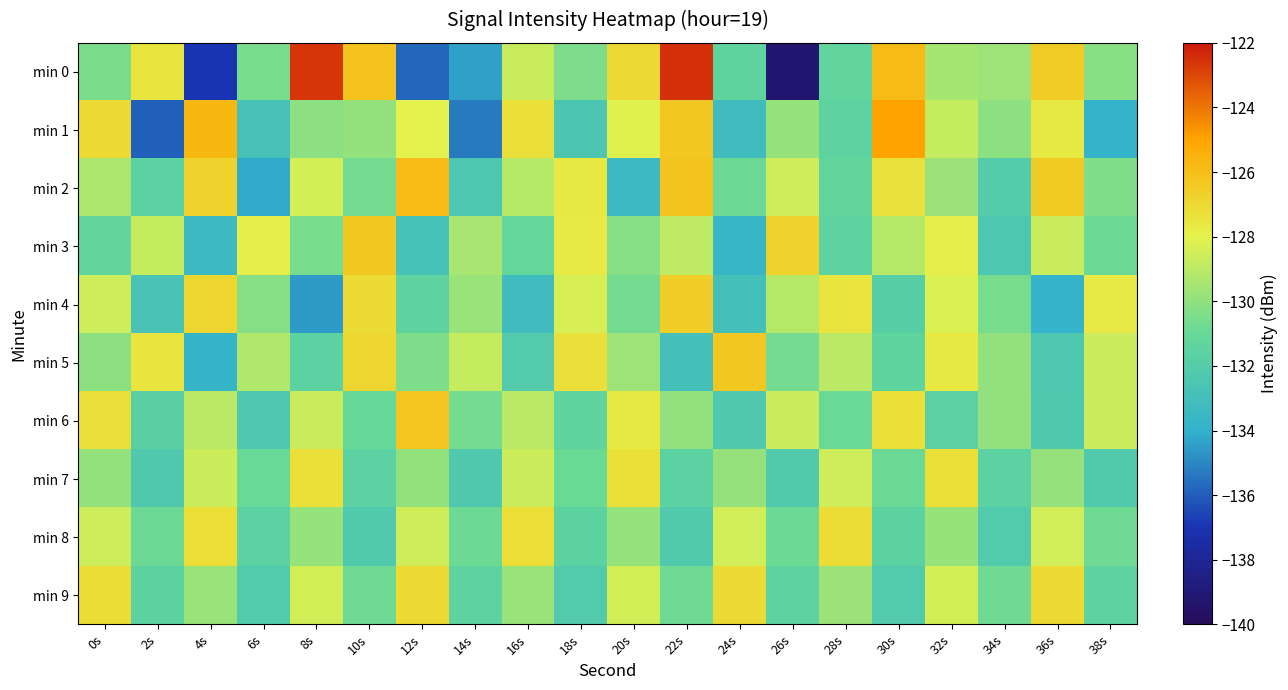

Between 16s and 12s, which is larger?

16s